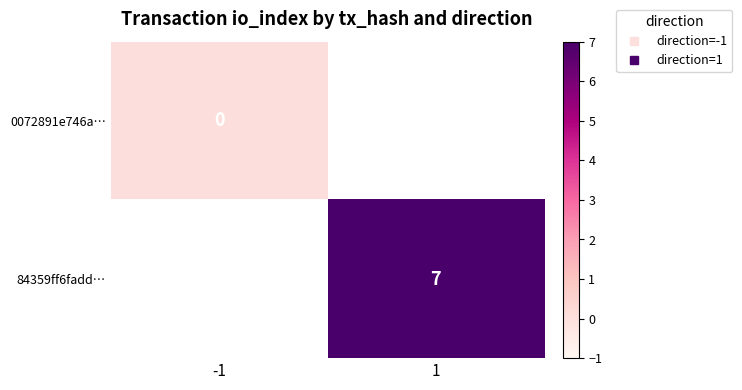

At which category does the chart reach its minimum across all series?

-1